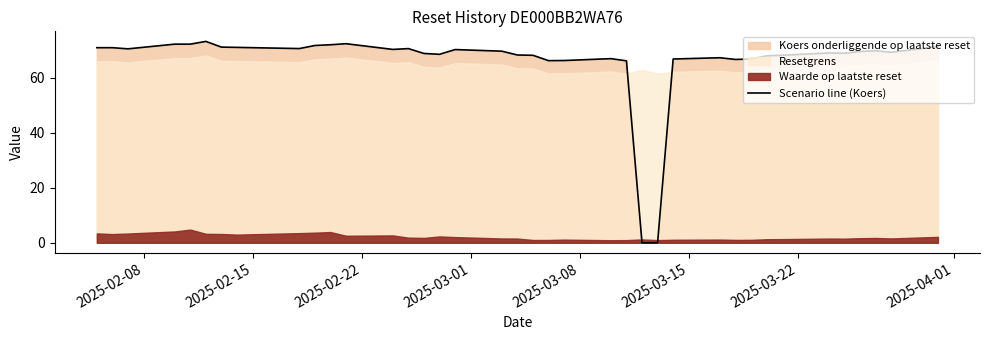

What is the value of the 24th point from the left?

66.2